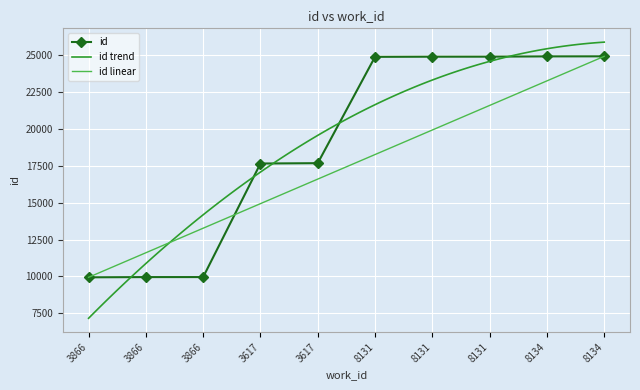

List the labels in order of value, smallest first.

3866, 3866, 3866, 3617, 3617, 8131, 8131, 8131, 8134, 8134